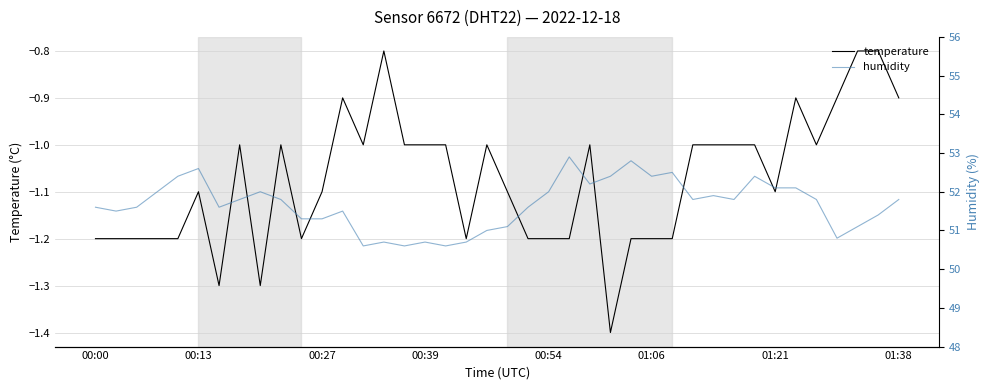

True or false: temperature has a value of -1.2 at 00:00.

True